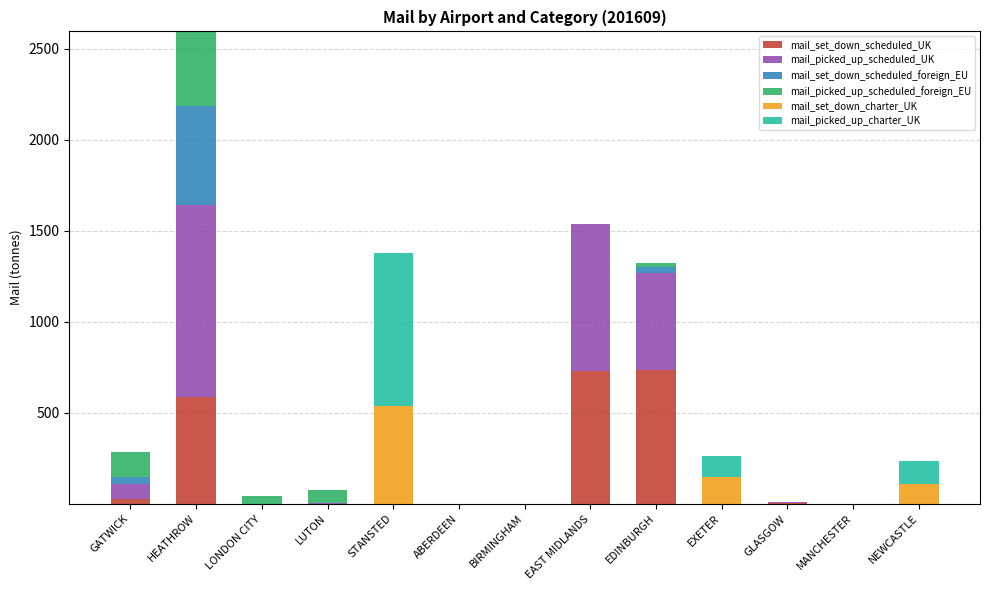

What value does the mail_set_down_scheduled_UK series have at EDINBURGH?

736.6